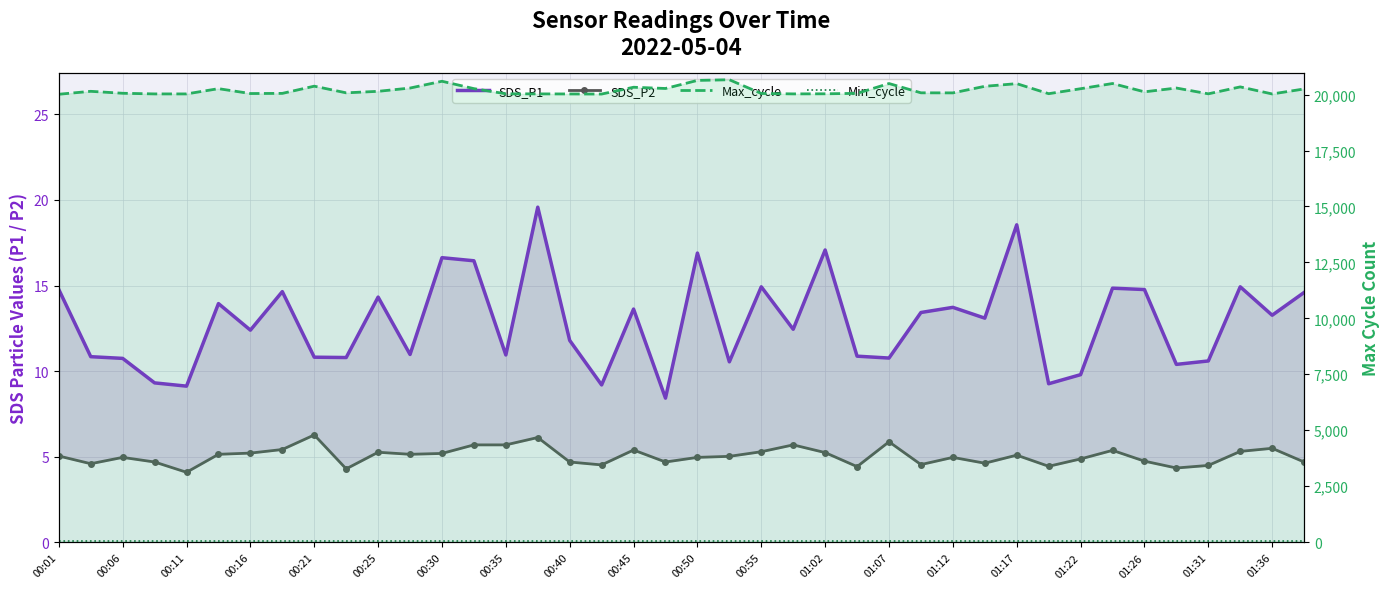

What is the sum of the SDS_P2 values at 00:25 and 34?

9.9